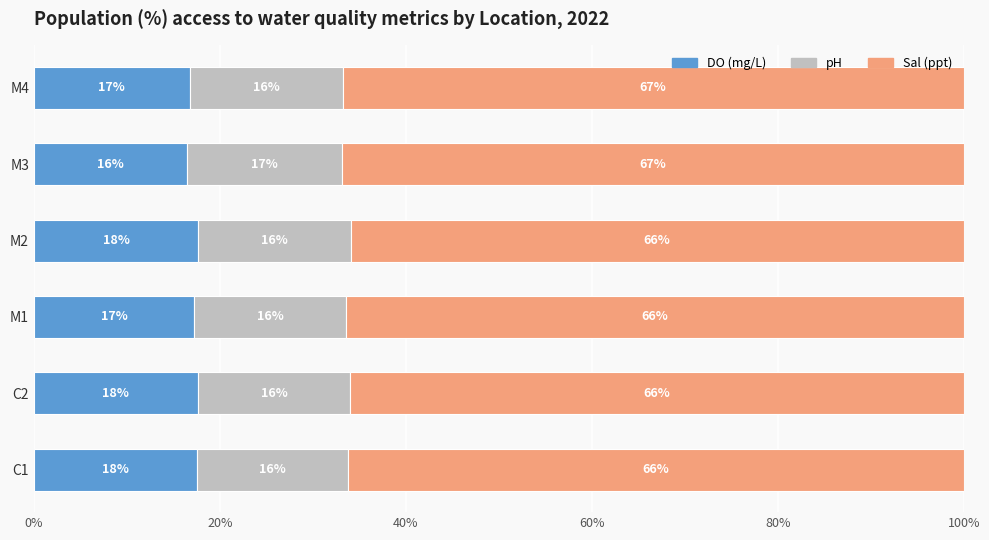

What are all the series names shown in the legend?

DO (mg/L), pH, Sal (ppt)